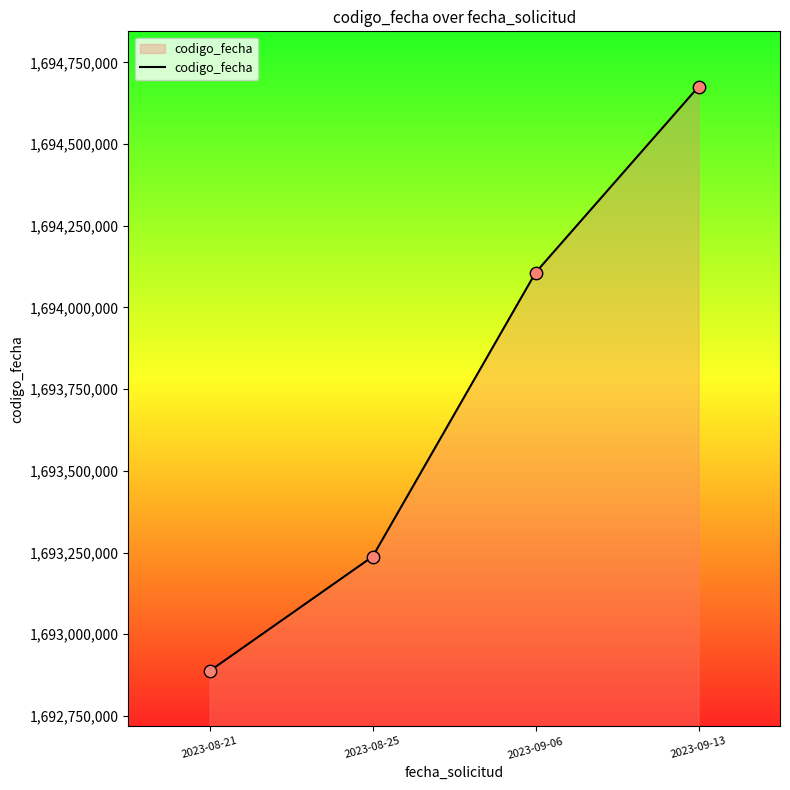

What is the change in value from 2023-08-21 to 2023-08-25?

+350135